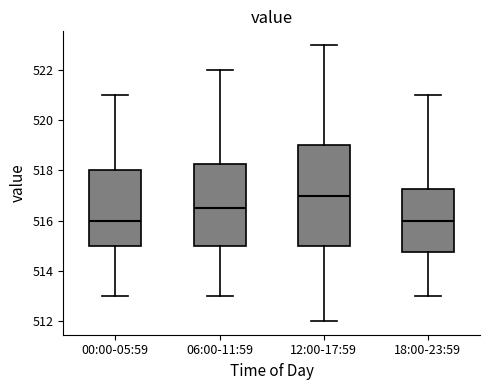

Where is the lower edge of the box for 06:00-11:59 on the y-axis? The values are not printed on the chart, so give them approximately, as read against the axis.

515.0